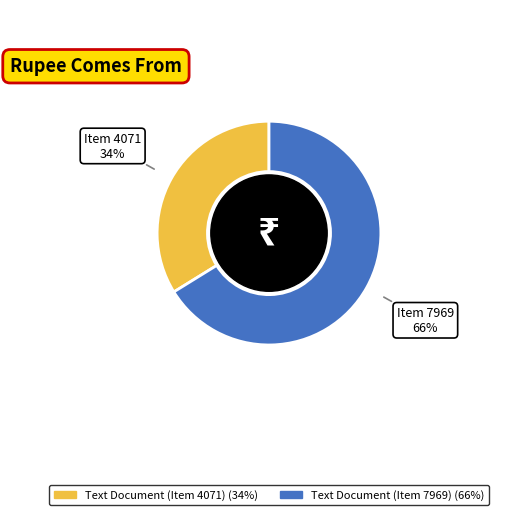

What is the largest slice in the pie chart?

Text Document (Item 7969)